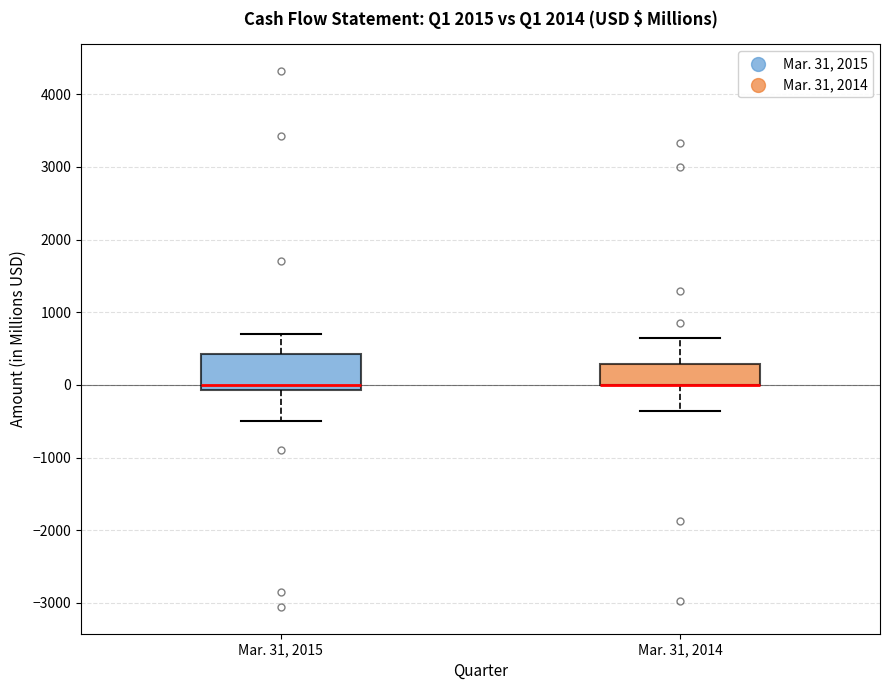

Where does the lower whisker of the box for Mar. 31, 2015 end on the y-axis? The values are not printed on the chart, so give them approximately, as read against the axis.

-500